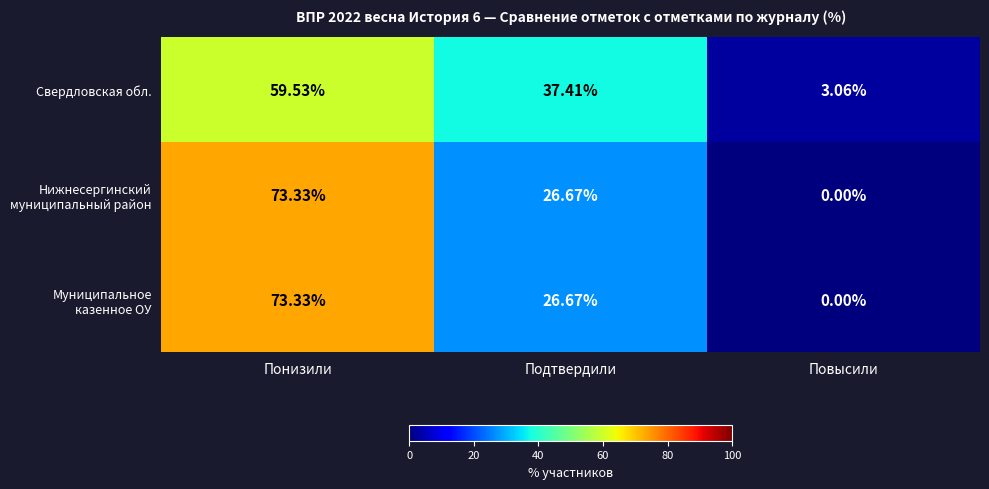

At which category is the sum across all series the highest?

Понизили